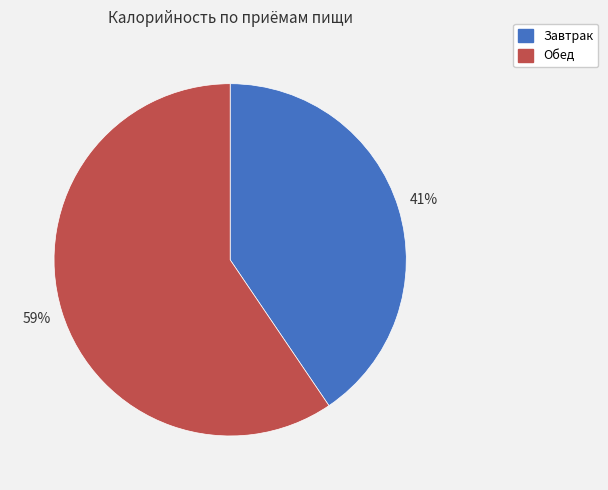

Which slice is the largest?

Обед